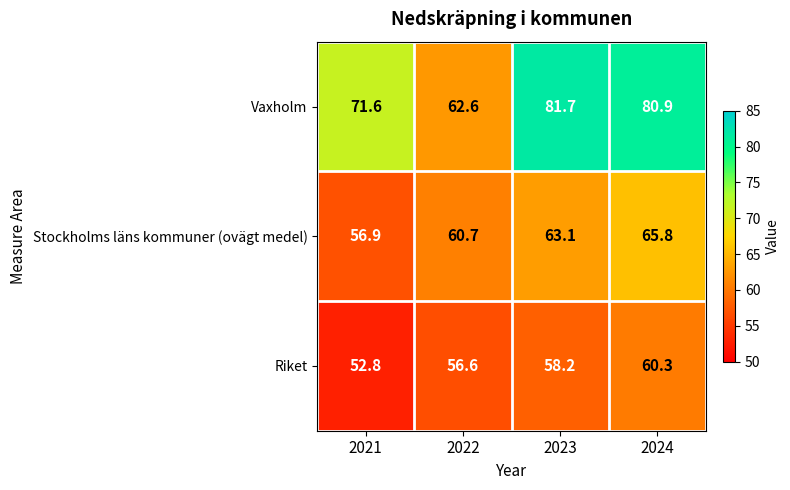

Count the number of data series in this chart.

3